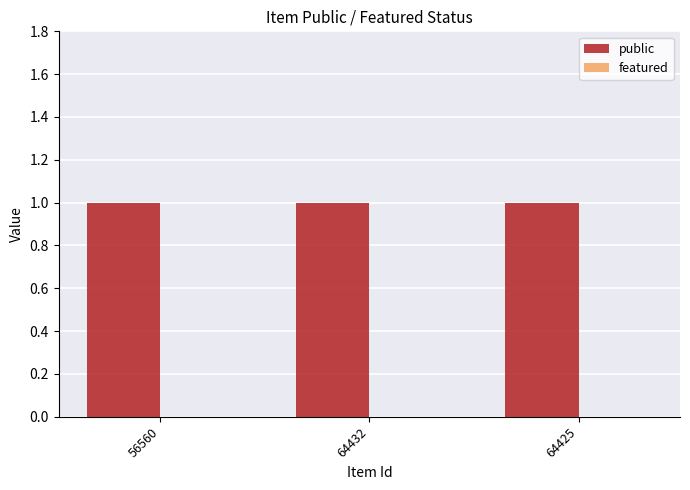

Are the bars grouped side by side (vs. stacked)?

Yes